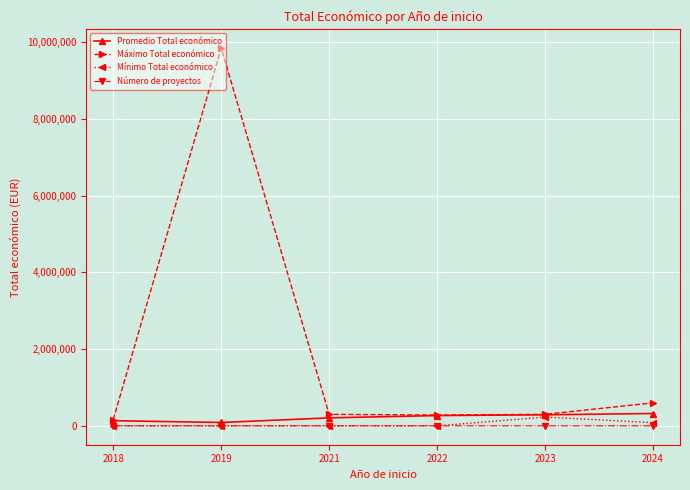

How many Mínimo Total económico values are between 0 and 83646?

5